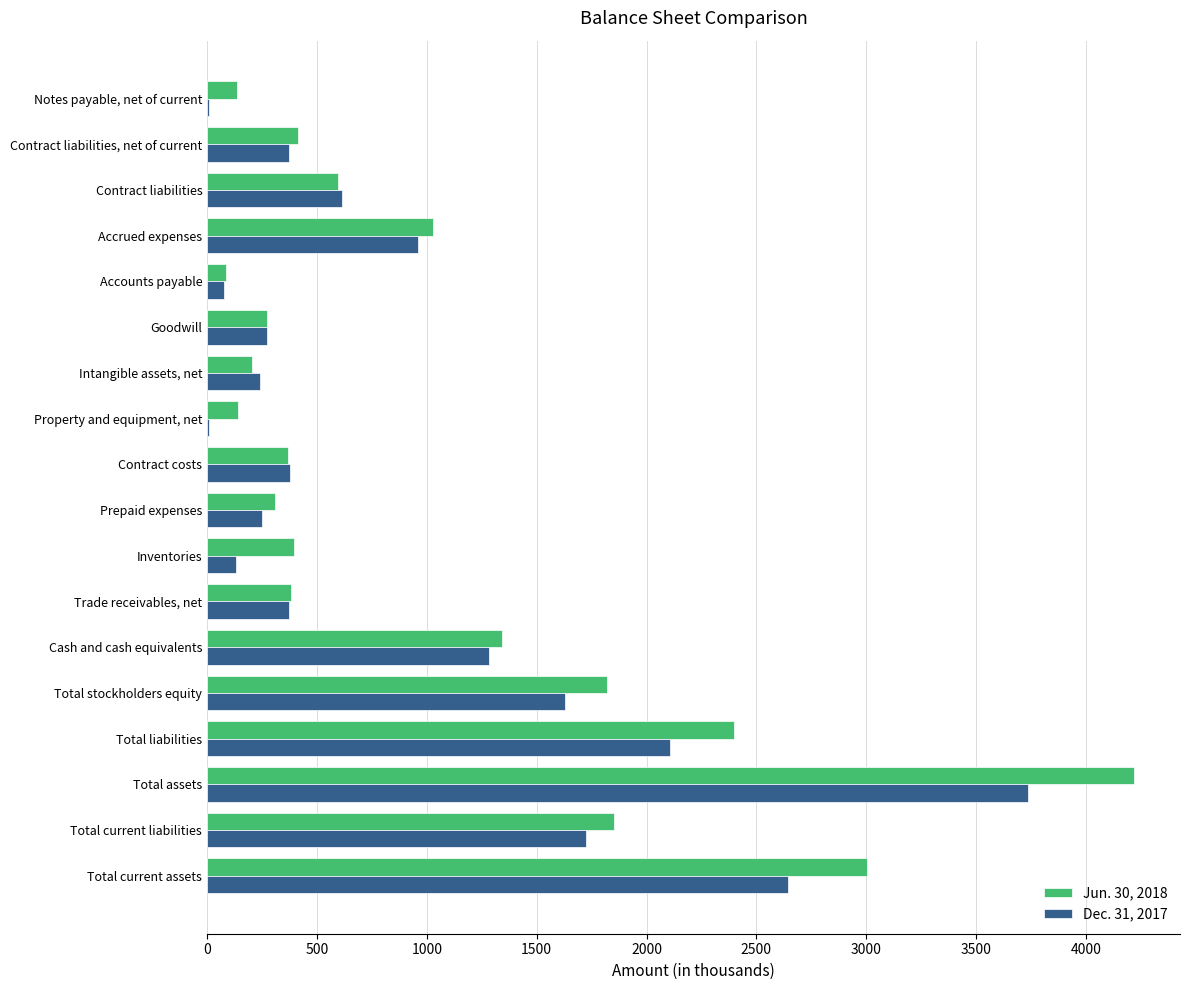

Between Total liabilities and Trade receivables, net, which series saw the biggest shift?

Jun. 30, 2018